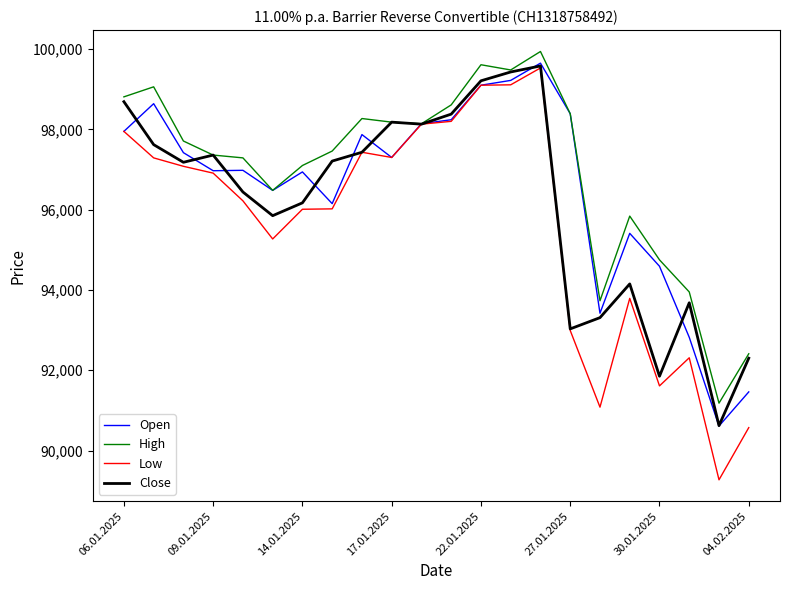

What is the maximum value for Low?

99530